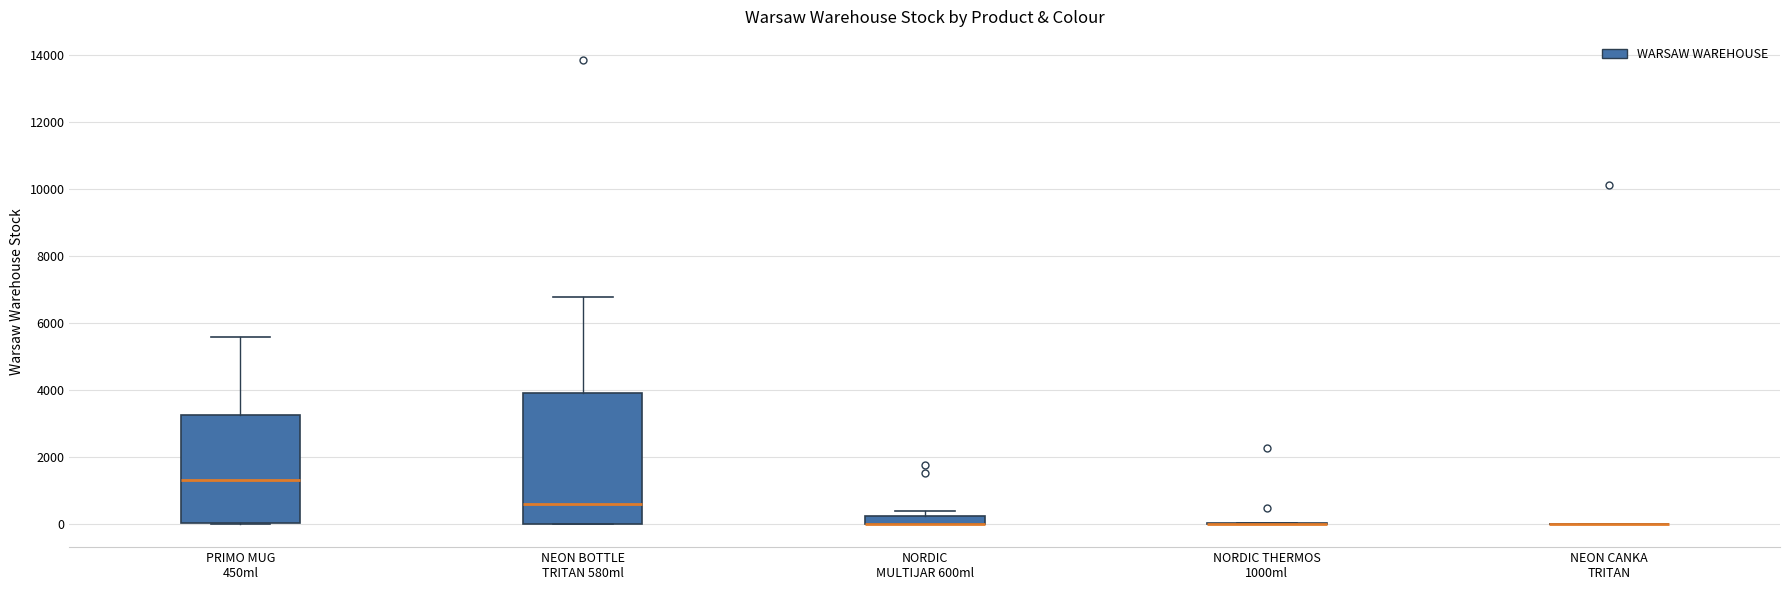

Comparing the boxes themselves (not the whiskers), which one is the tallest?

NEON BOTTLE TRITAN 580ml